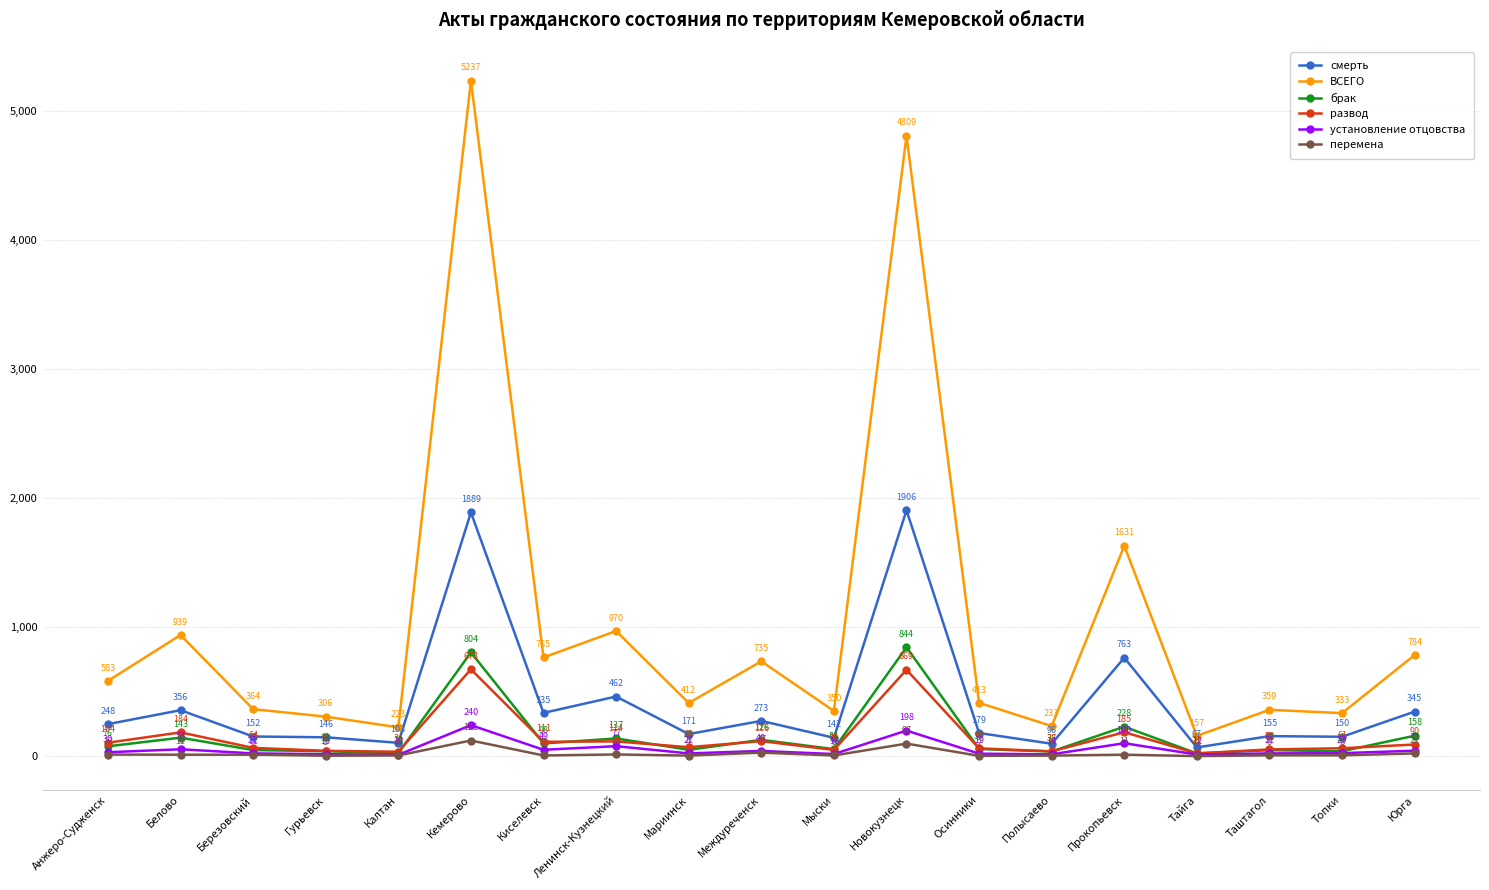

What is the label of the 6th point from the left?

Кемерово